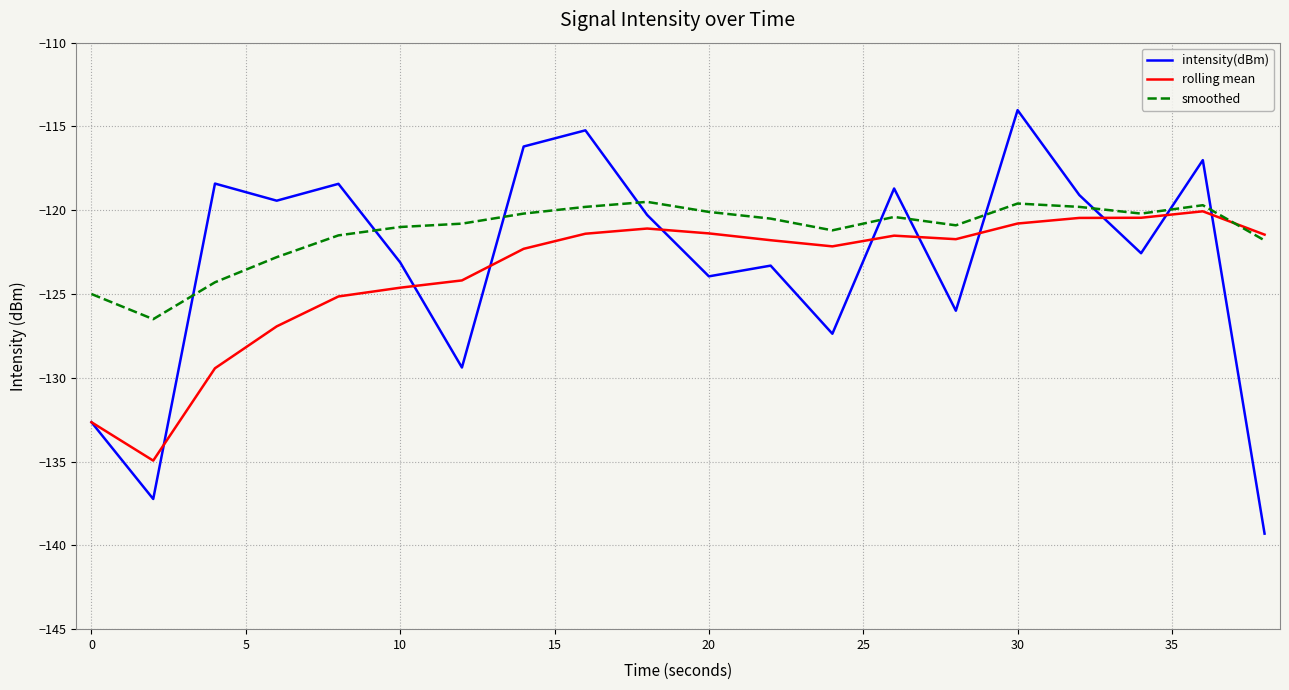

Which series has the largest total across all categories?

smoothed